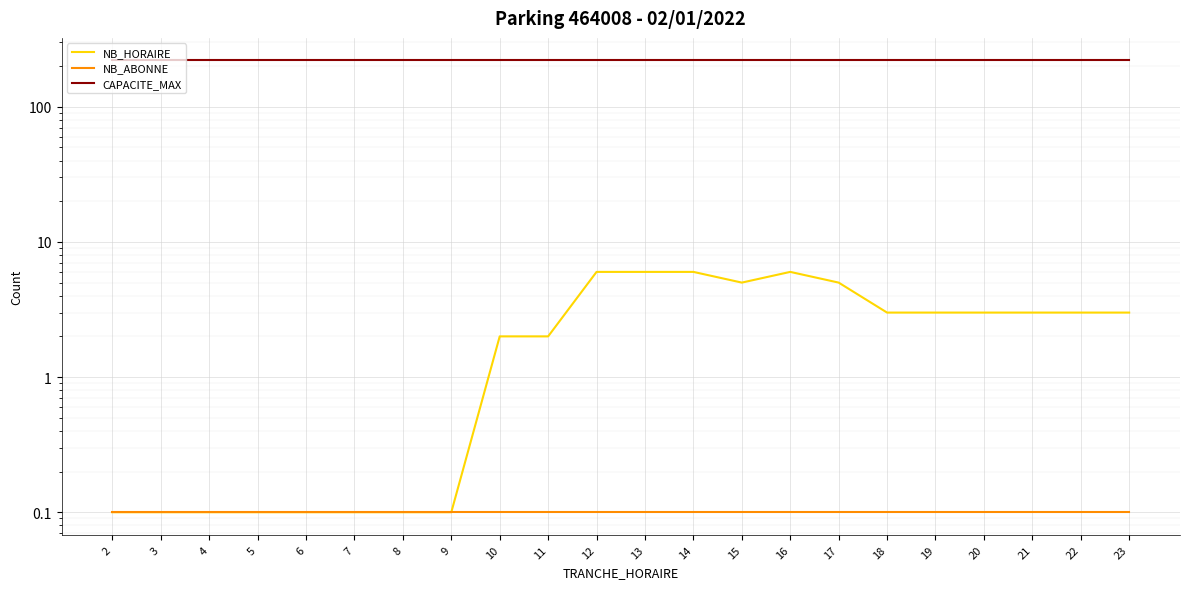

True or false: NB_HORAIRE has a value of 0.1 at 7.

False